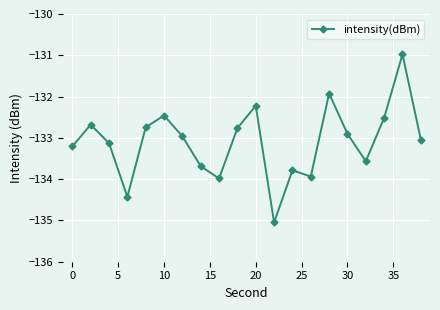

What is the difference between the second highest and second lowest values?

2.5